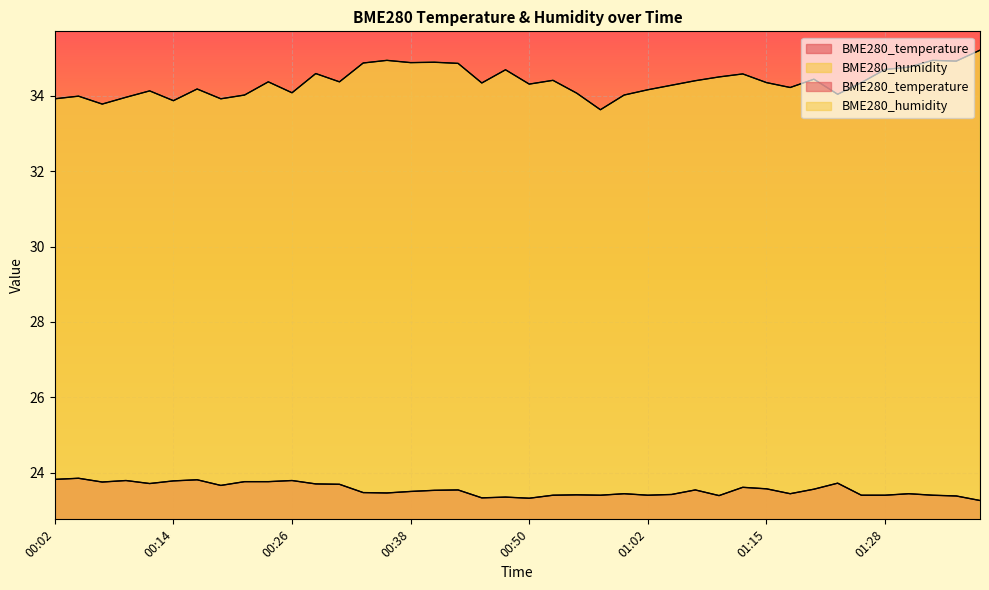

Is it true that BME280_humidity equals 34.4 at 01:26?

True